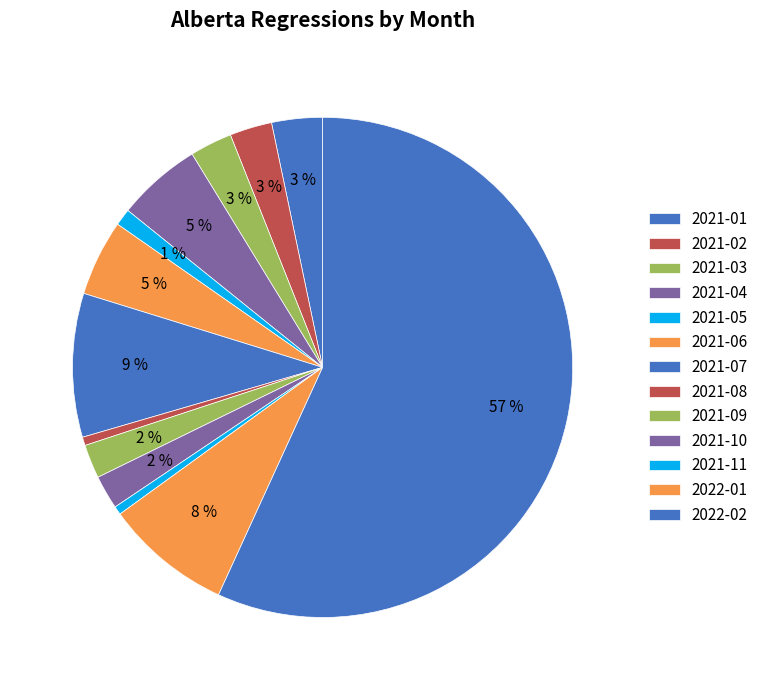

To the nearest percent, what is the average slice percentage?

8%